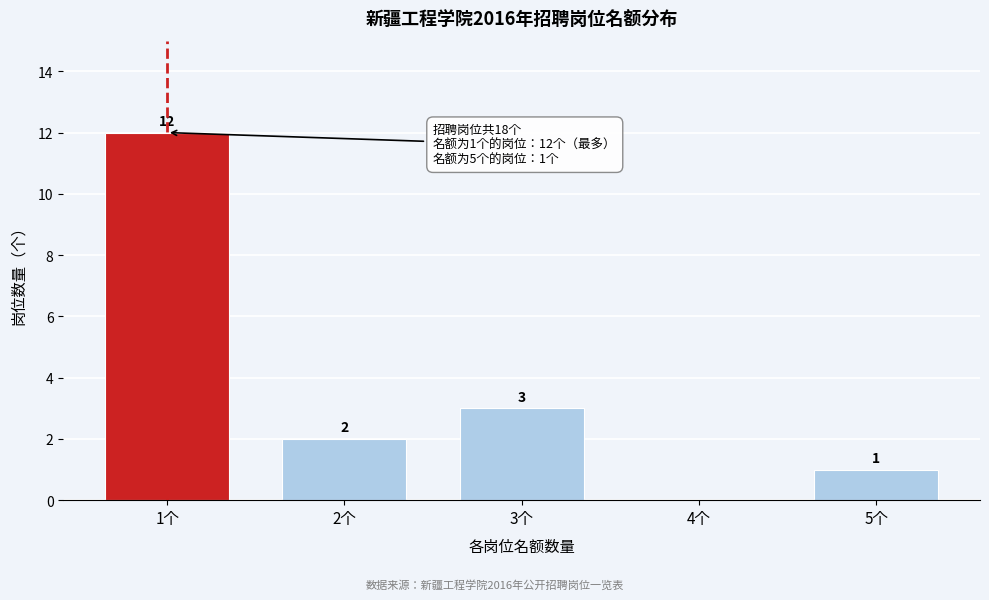

Reading left to right, what are all the values shown in this chart?

1个=12	2个=2	3个=3	4个=0	5个=1